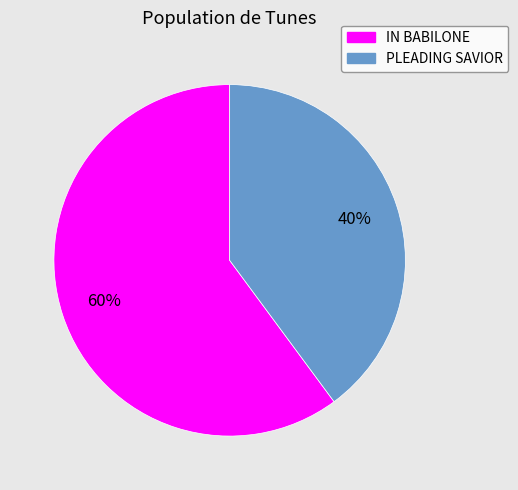

Which has a higher value, PLEADING SAVIOR or IN BABILONE?

IN BABILONE